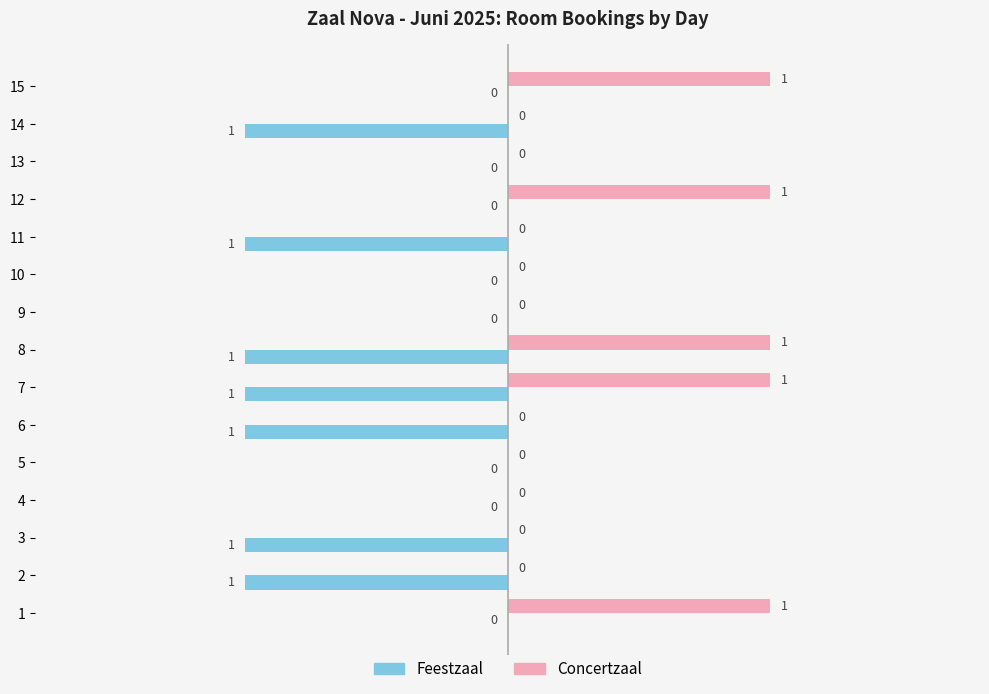

What is the sum of all Concertzaal values?

5